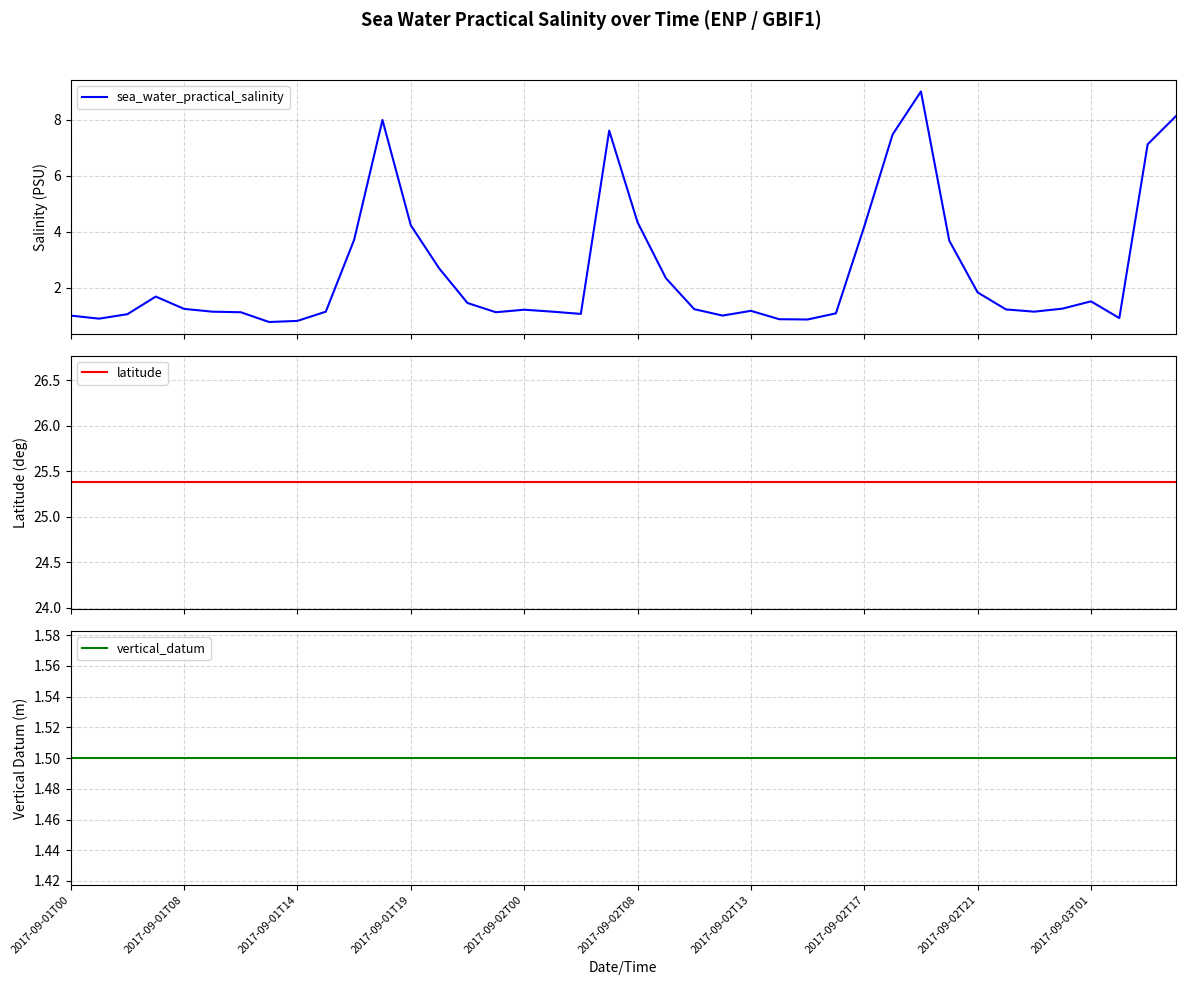

What is the lowest value of the sea_water_practical_salinity series?

0.8